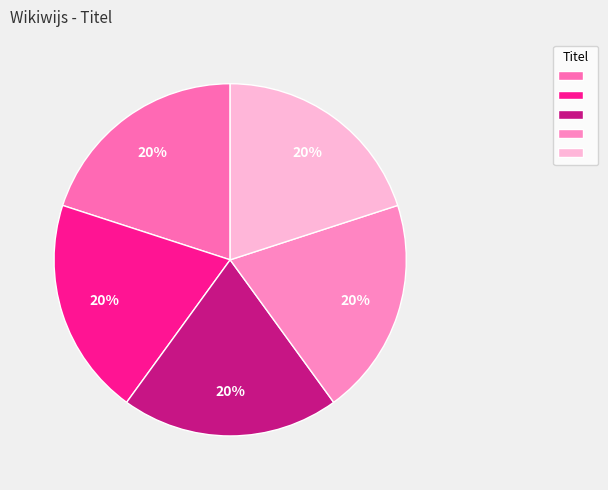

How many slices are in this pie chart?

5